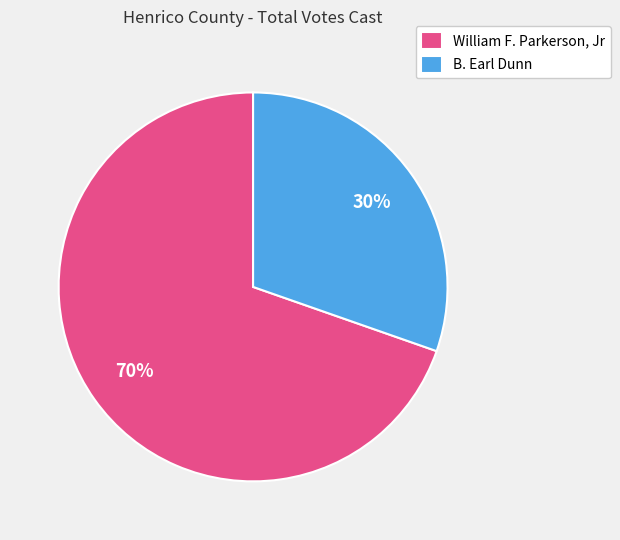

Rank the categories by value from highest to lowest.

William F. Parkerson, Jr, B. Earl Dunn